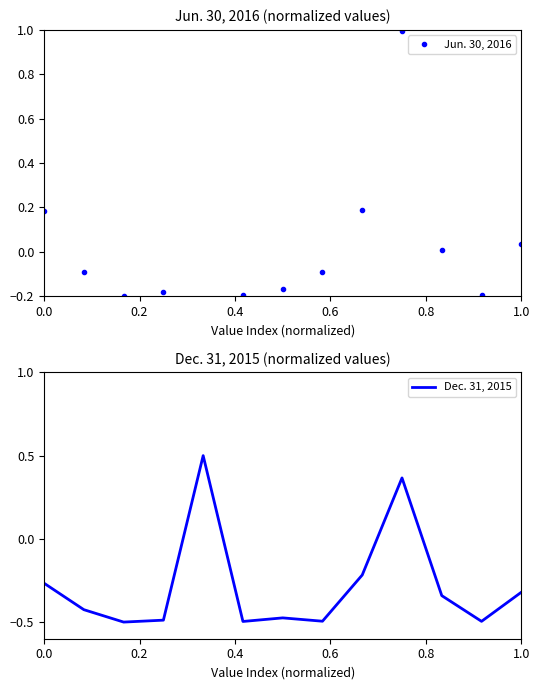

The value of Dec. 31, 2015 at 1.0 is -0.2. True or false?

False